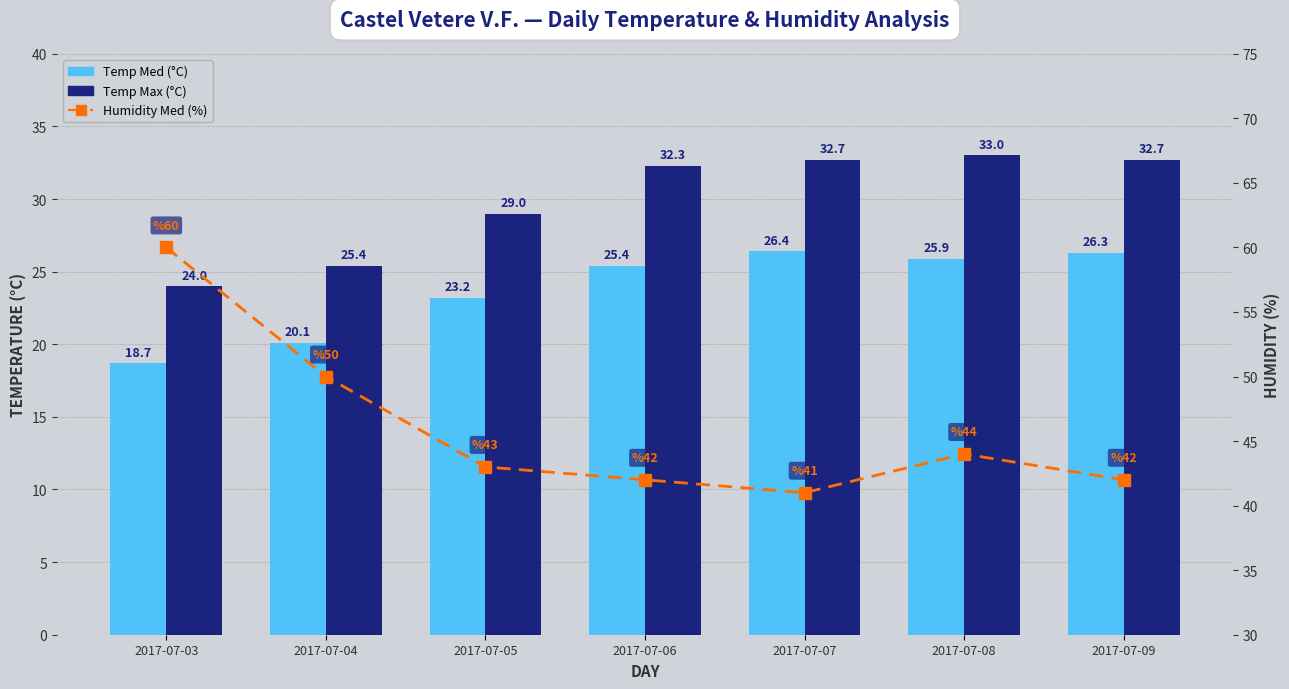

Which label corresponds to the smallest value in the chart?

2017-07-03